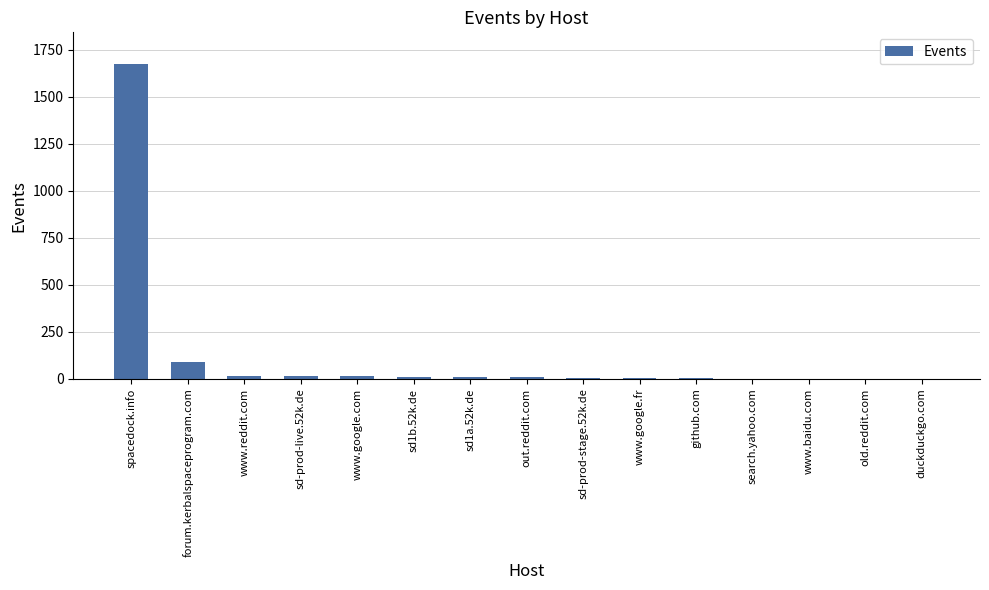

What is the average value?

123